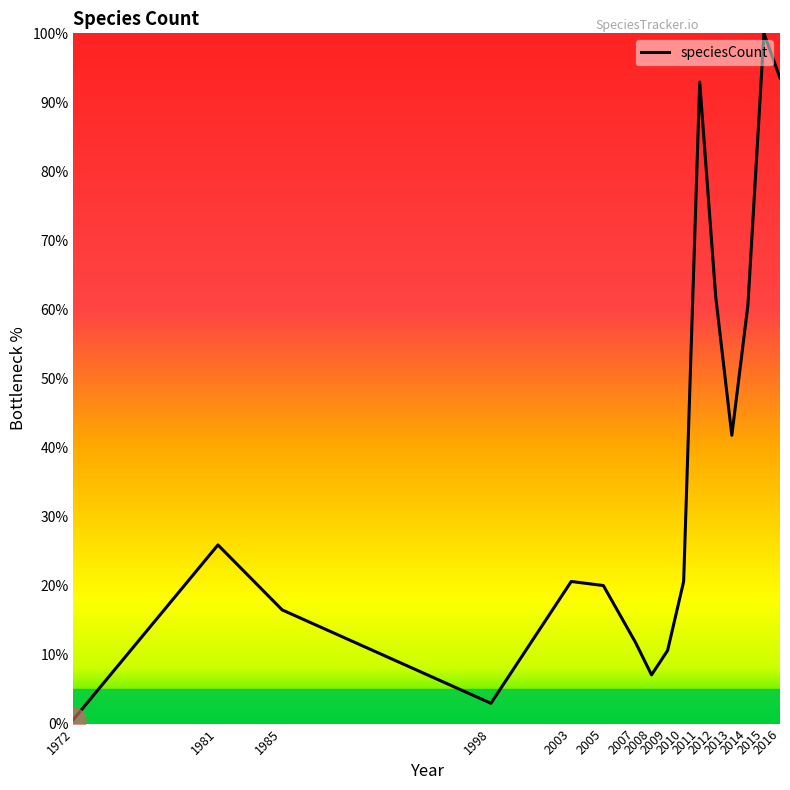

Where is the data nearest to the value 50?

2013